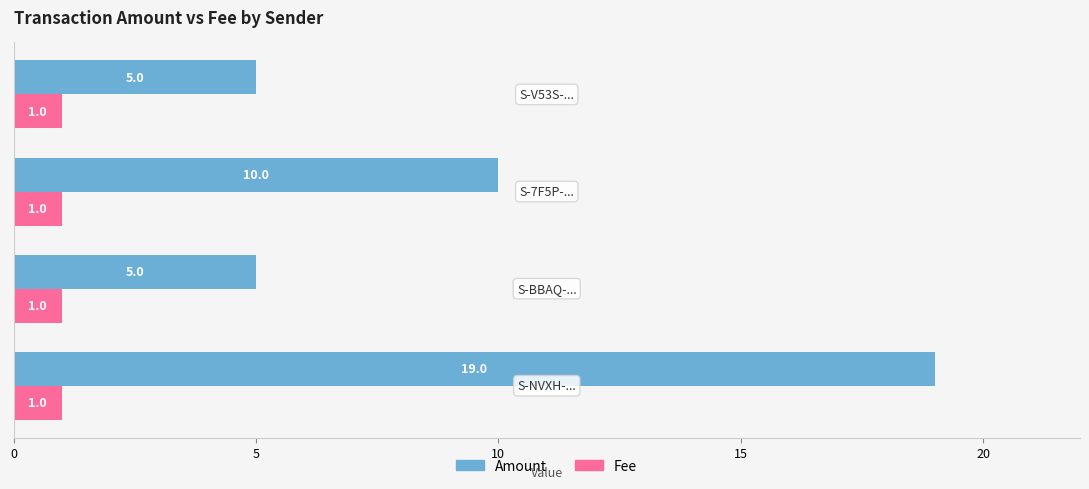

List the series in order of their overall mean, lowest first.

Fee, Amount